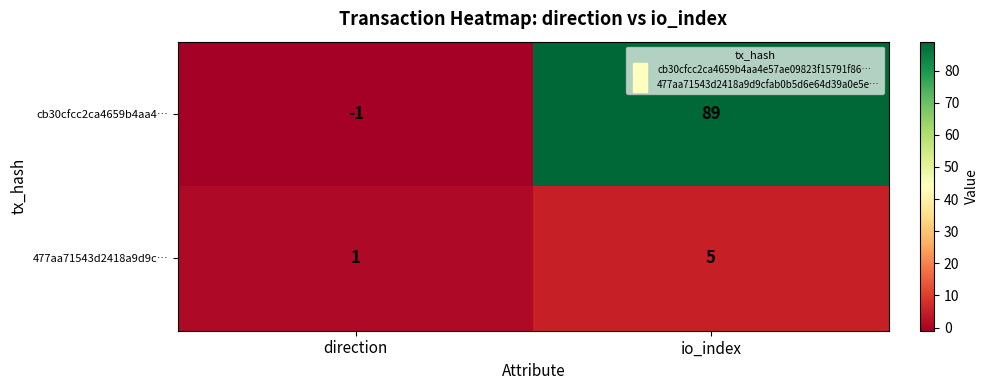

Reading right to left, list all the values displayed in this chart.

cb30cfcc2ca4659b4aa4…: 89	-1
477aa71543d2418a9d9c…: 5	1